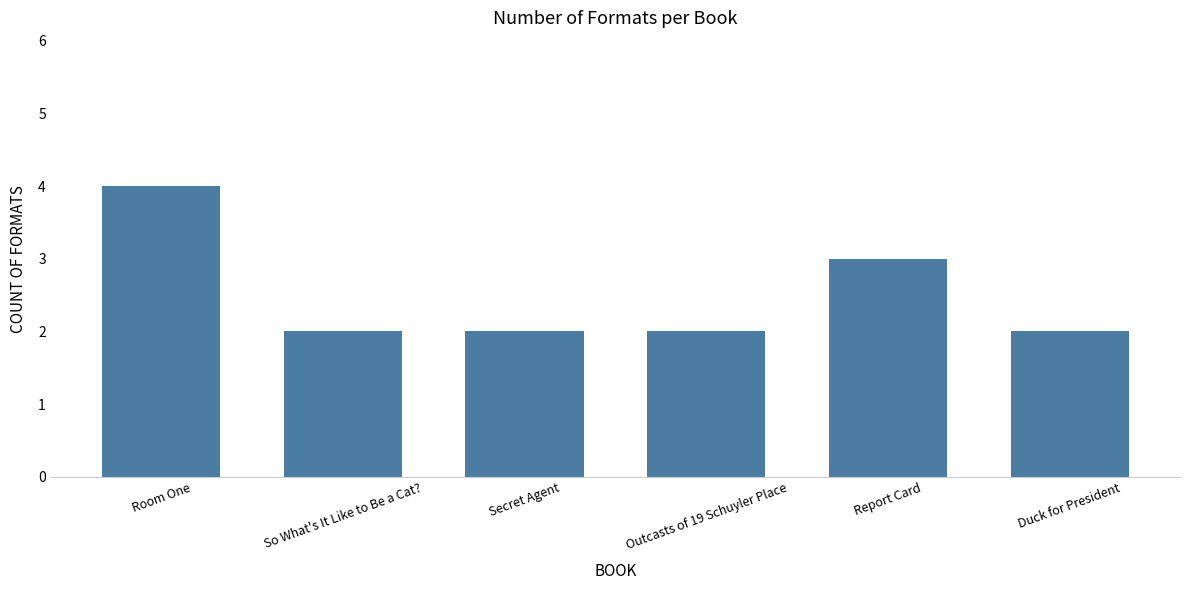

What is the sum of all values?

15